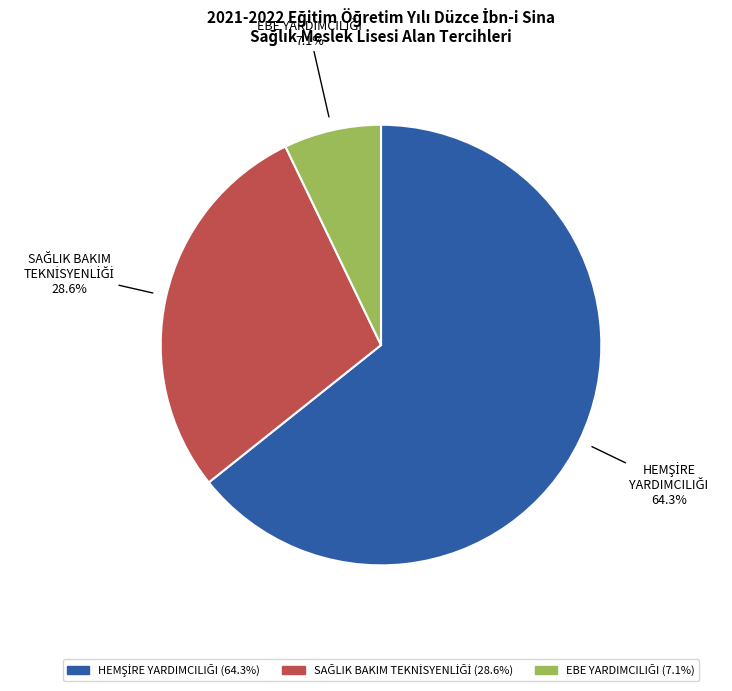

Does any single category account for the majority?

Yes